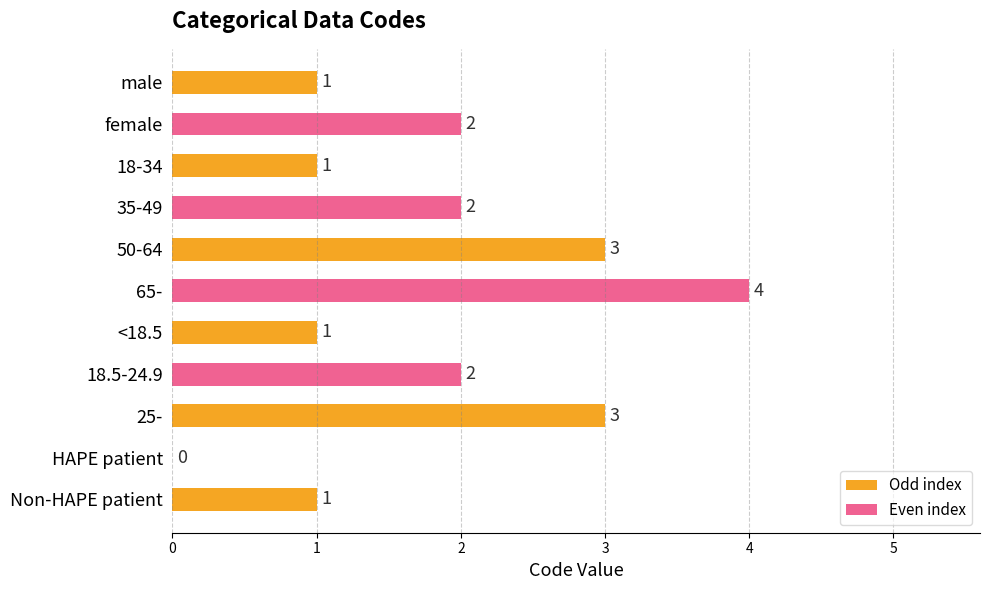

What is the ratio of the value at Non-HAPE patient to the value at 18-34?

1.0